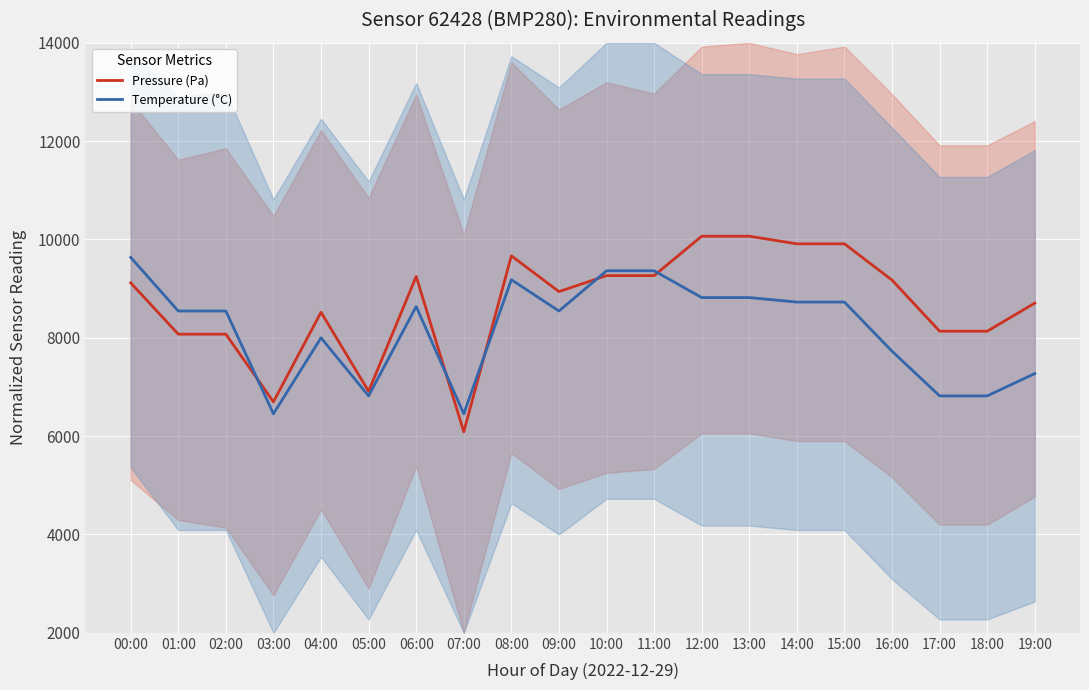

Is it true that Pressure (Pa) equals 6416.1 at 11:00?

False